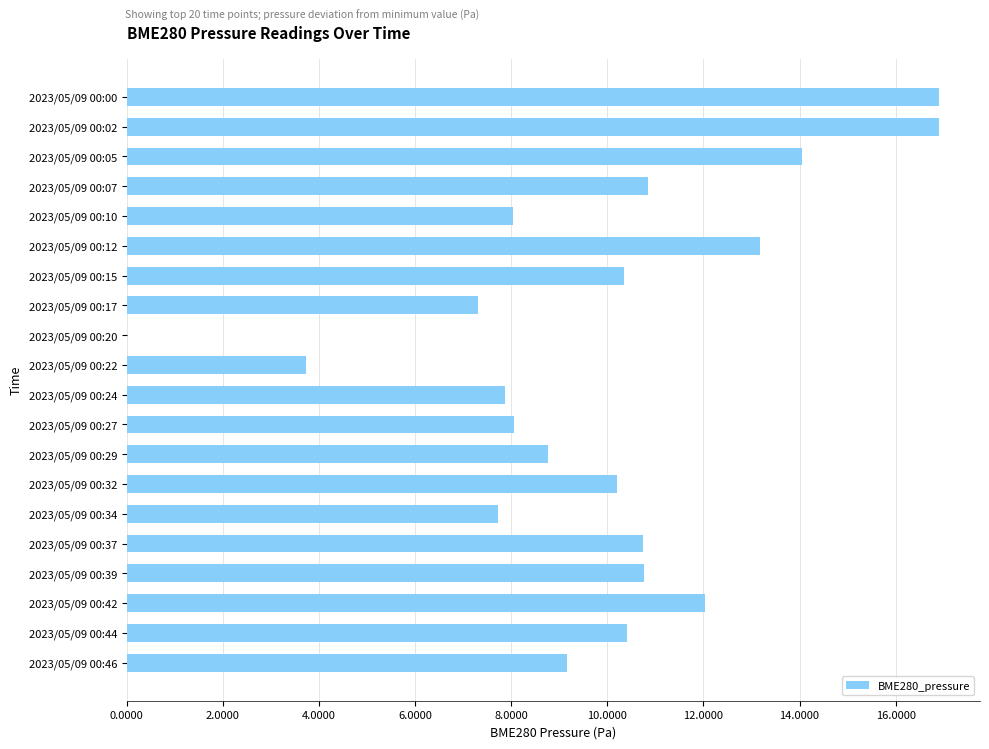

Which has a higher value, 2023/05/09 00:44 or 2023/05/09 00:07?

2023/05/09 00:07